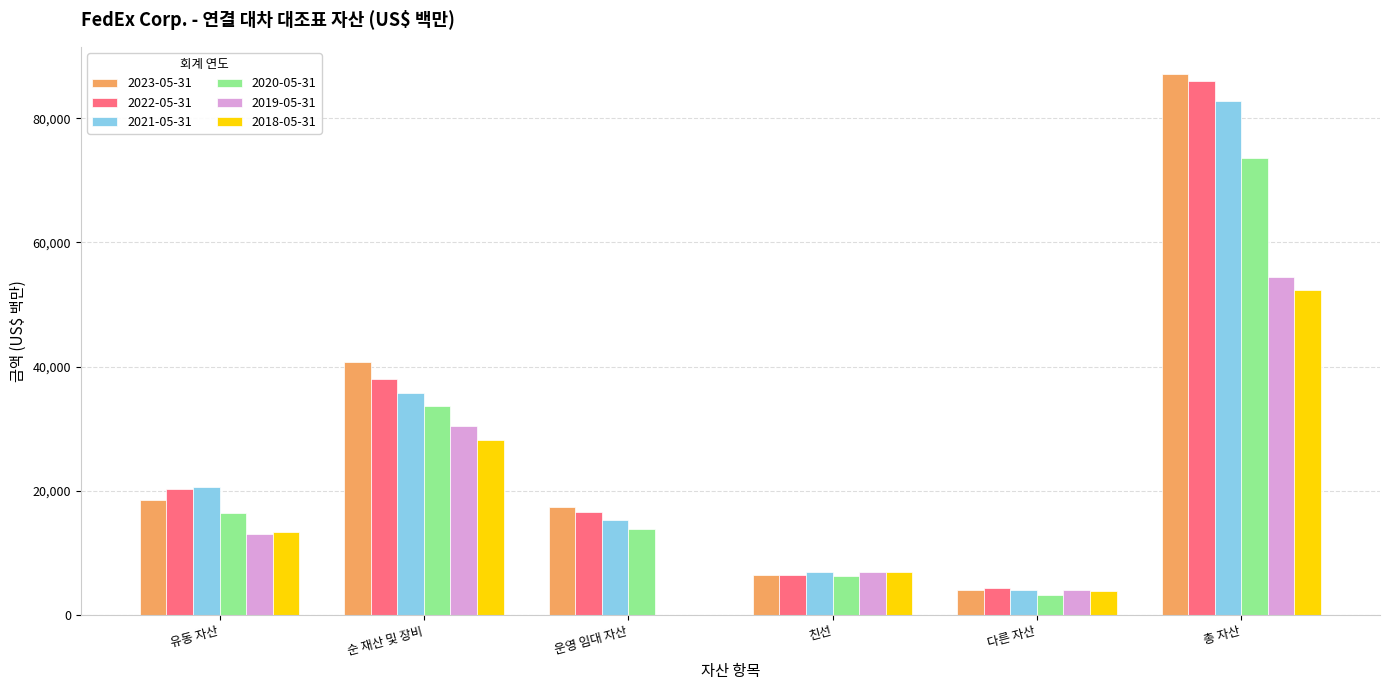

At which label does 2021-05-31 reach its peak?

총 자산